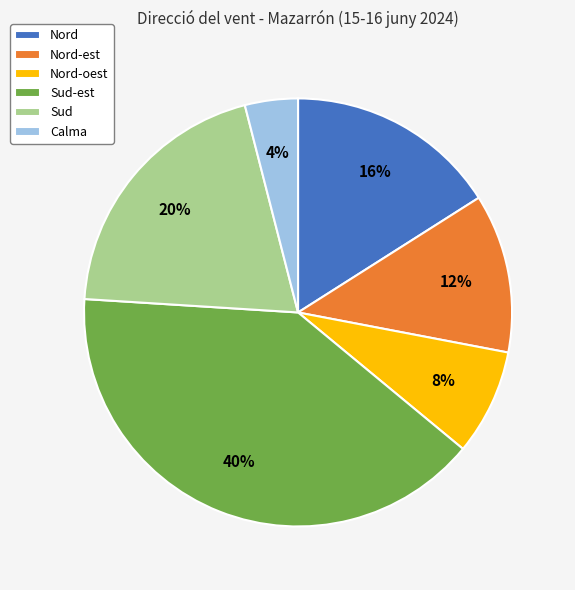

Count the number of slices in the pie.

6